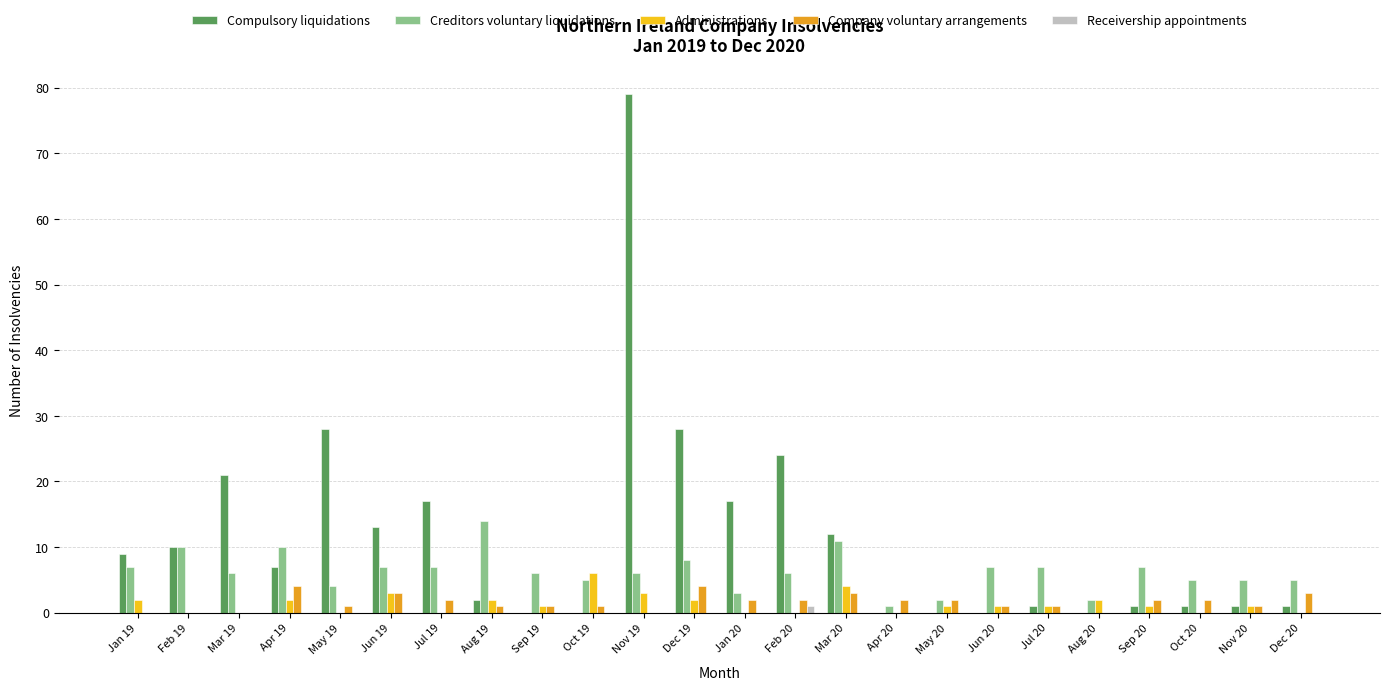

What is the maximum value for Administrations?

6